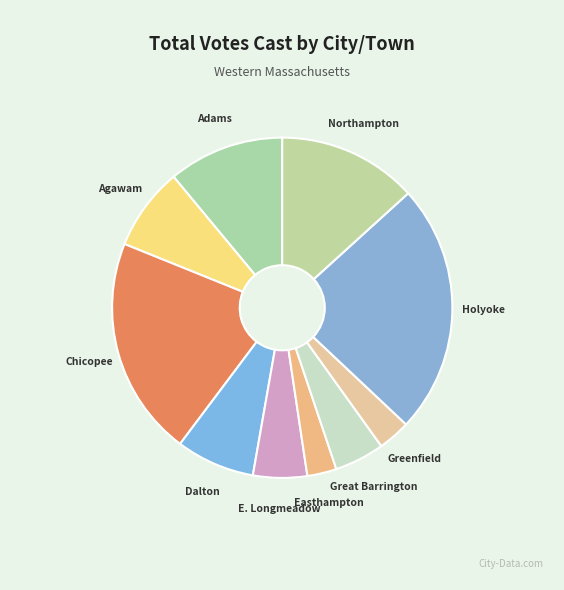

Combined, do Chicopee and Agawam account for over 50%?

No